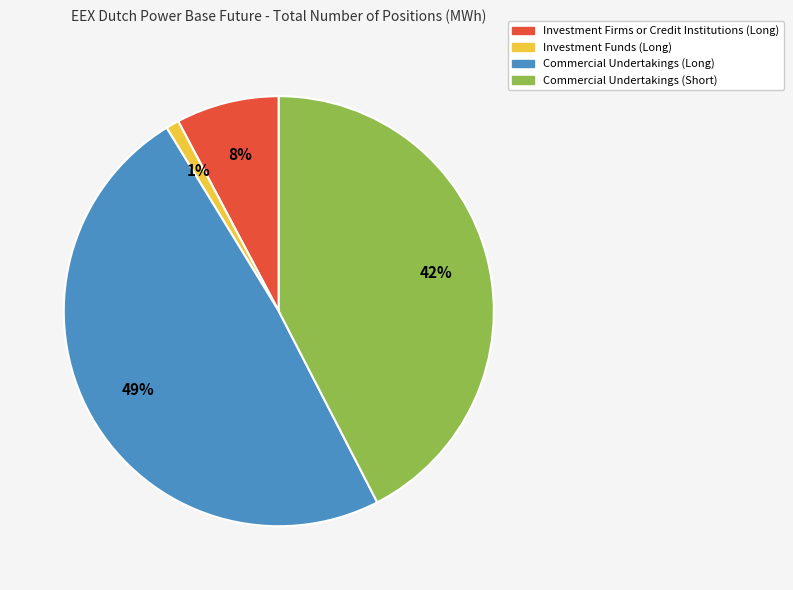

Does any single category account for the majority?

No